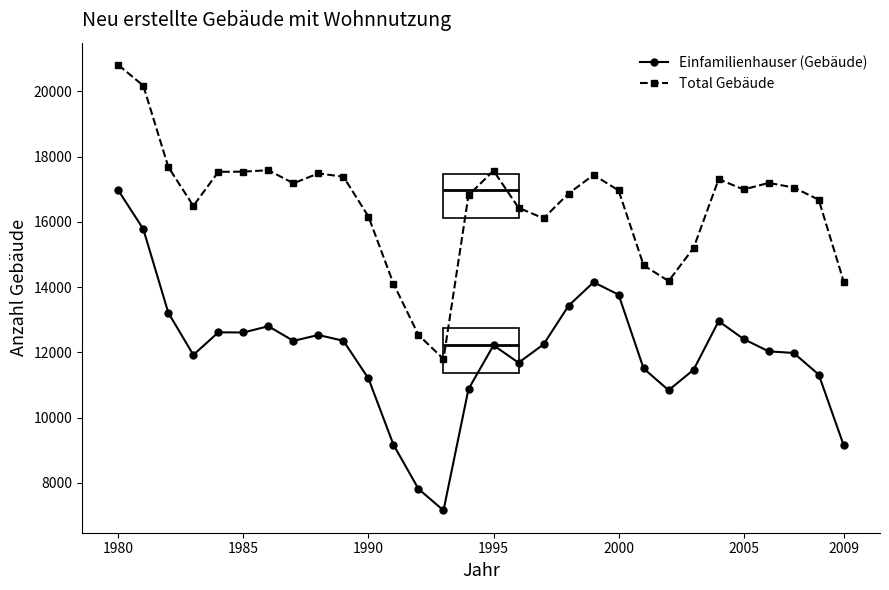

True or false: Einfamilienhauser (Gebäude) has more than 2 interior local peaks.

True